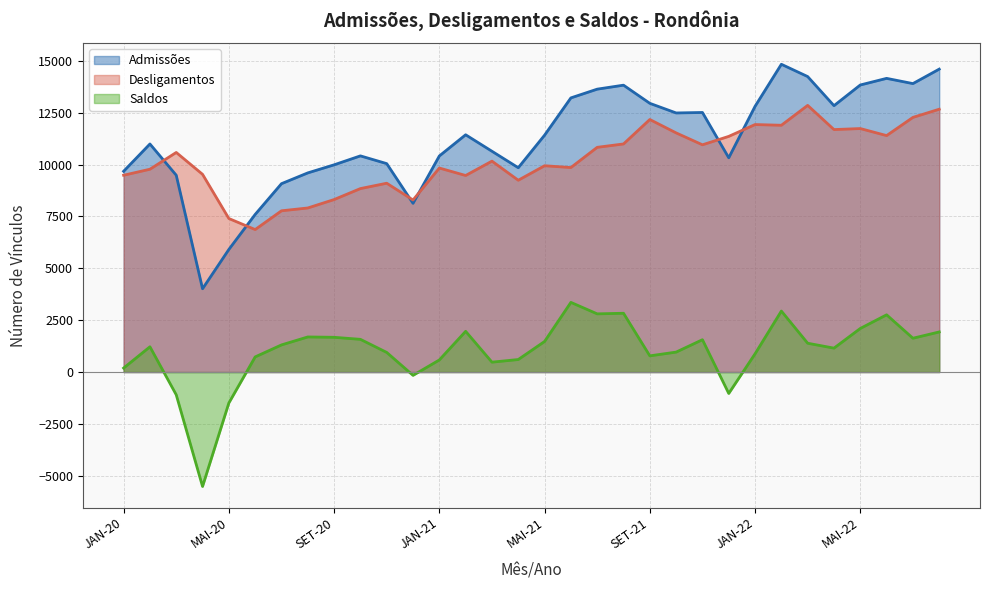

How many values in the Saldos series exceed 1307?

15